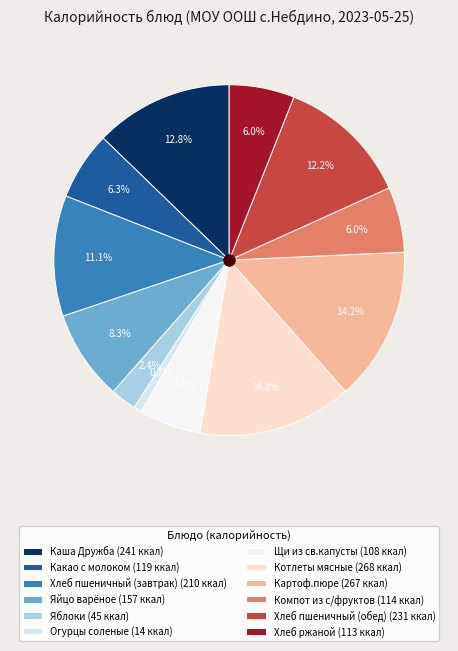

Is the sum of Какао с молоком and Огурцы соленые greater than half?

No